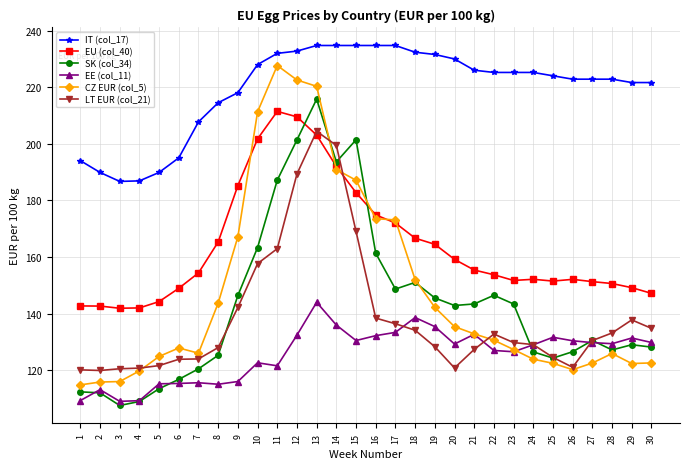

What is the spread (max minus min) of values at 20?

109.1